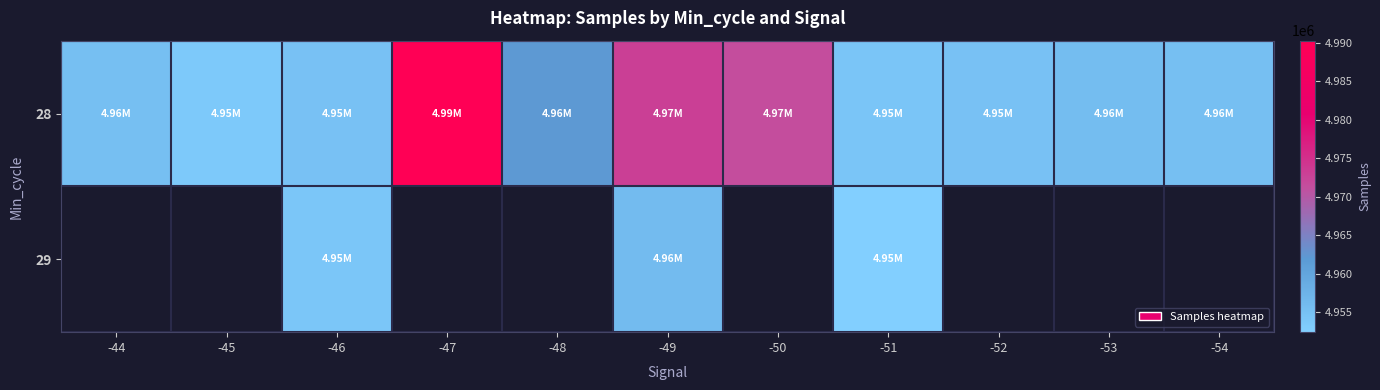

Which series has the largest range (max minus min)?

28